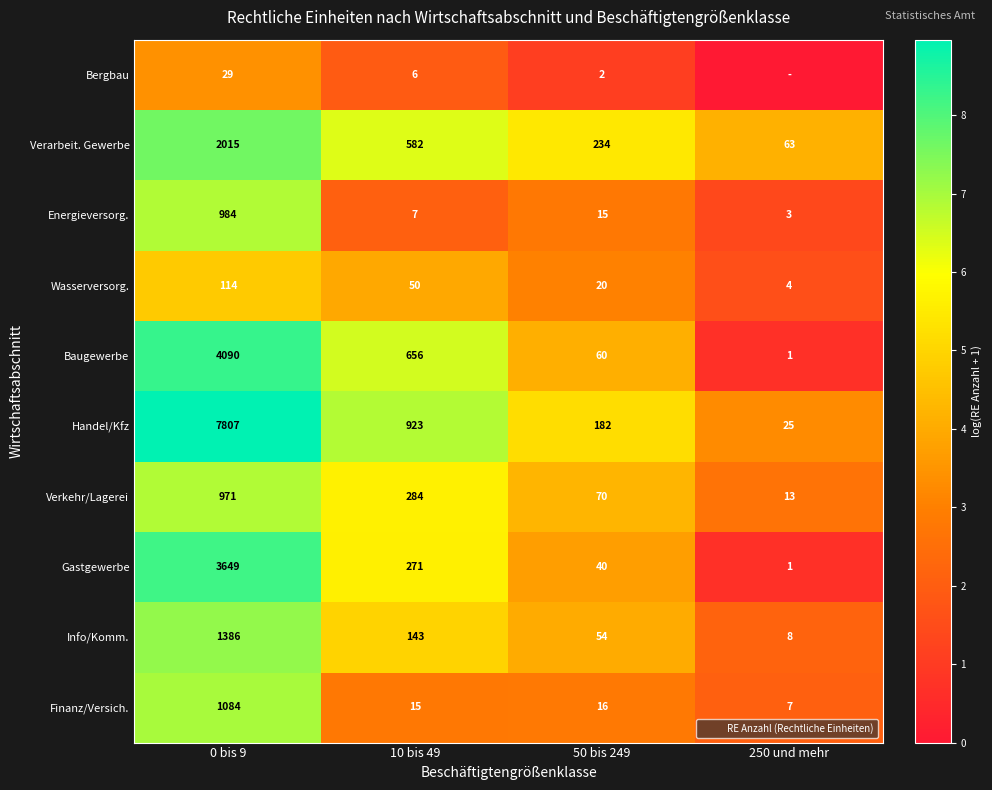

What is the average value of the Wasserversorg. series?

47